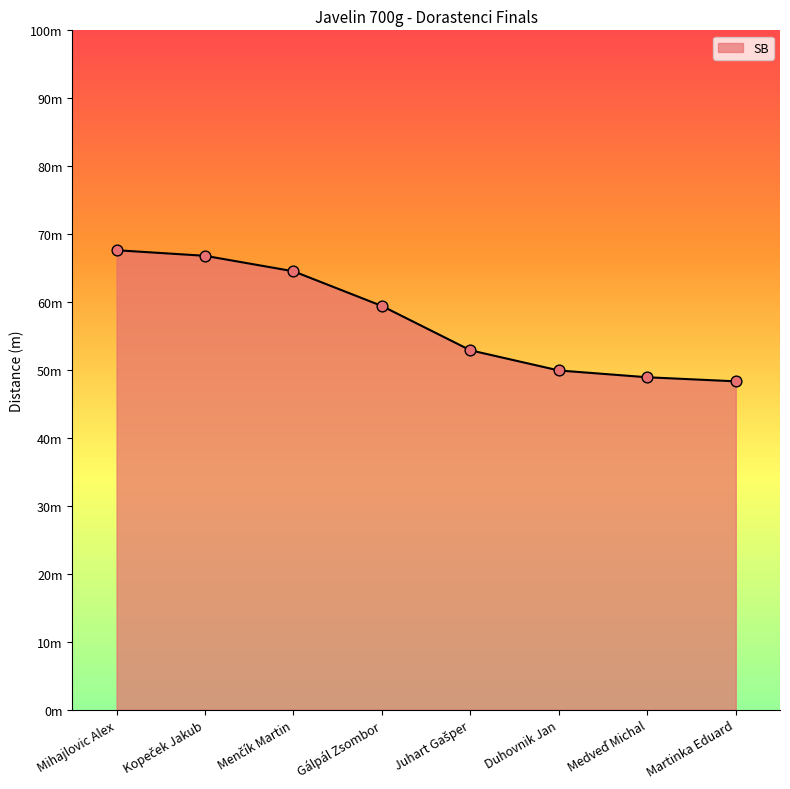

Approximately how many times larger is the value at Juhart Gašper compared to Medveď Michal?

1.1